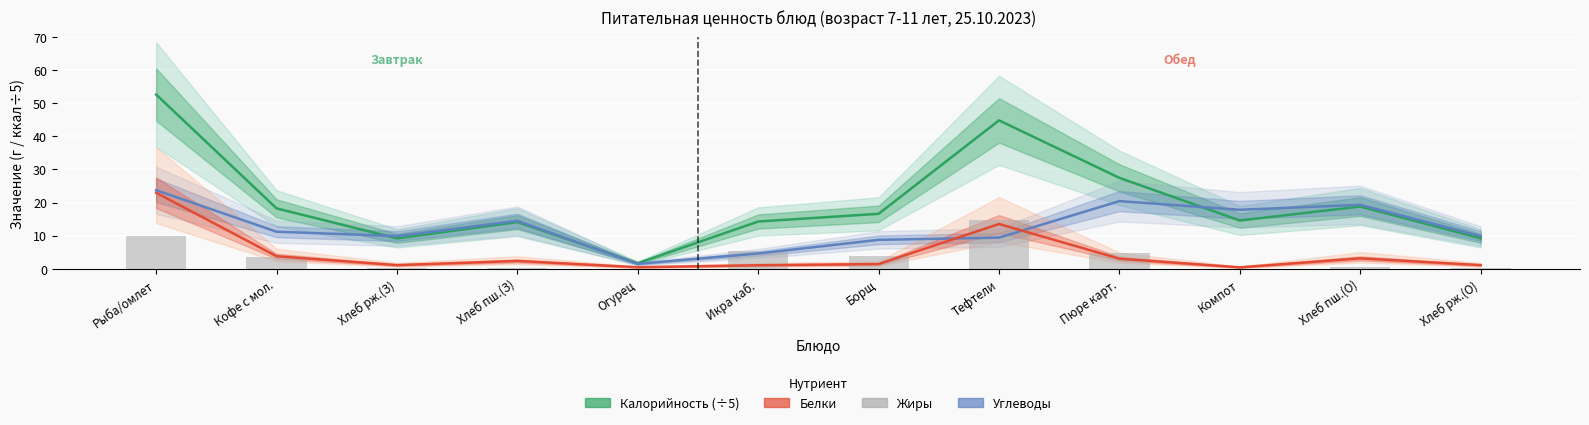

What are all the series names shown in the legend?

Калорийность (÷5), Углеводы, Белки, Жиры